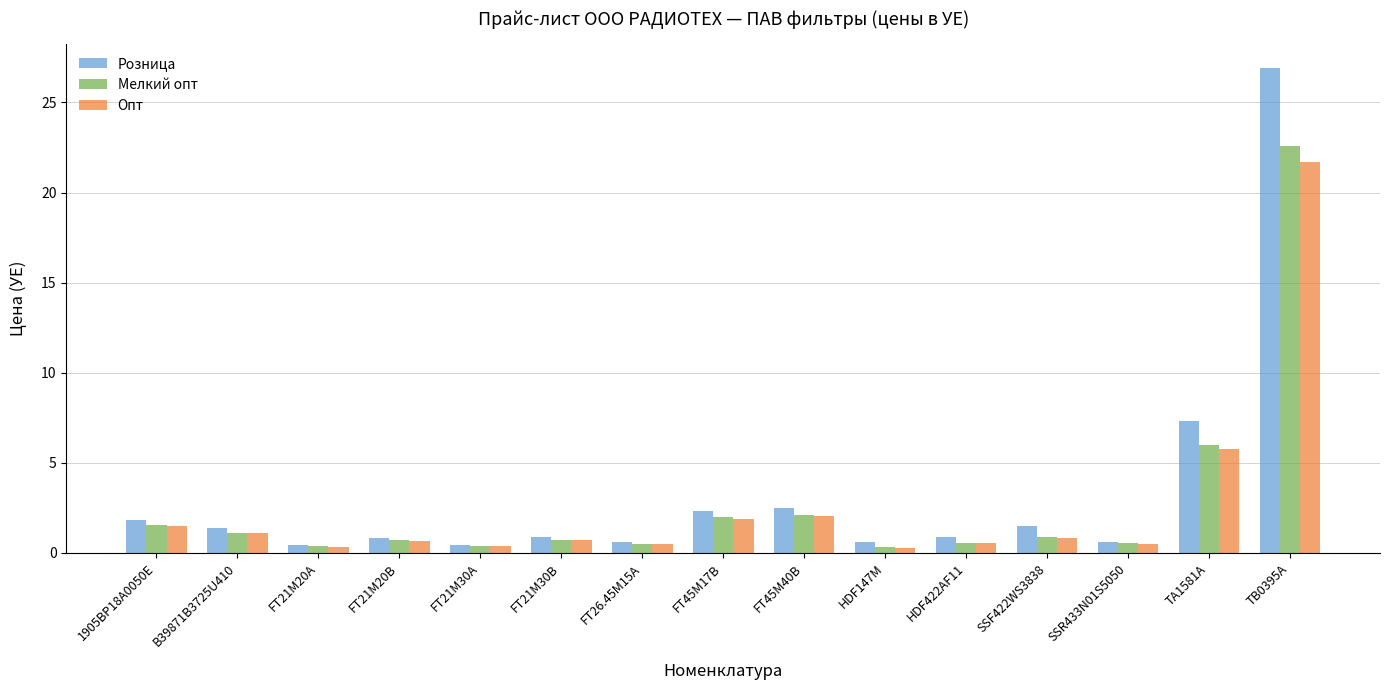

How many bars are there in total?

45